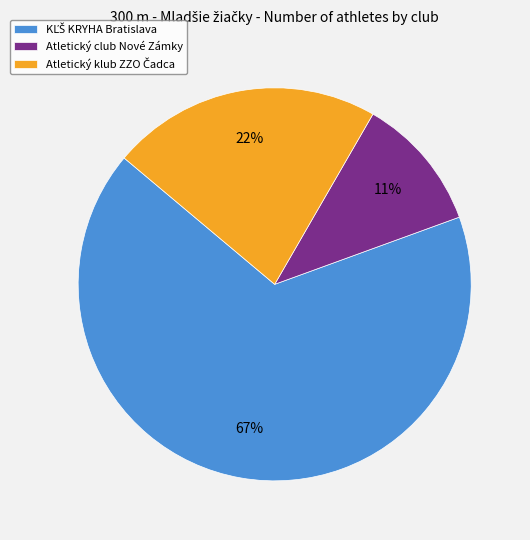

How many segments does this pie chart have?

3